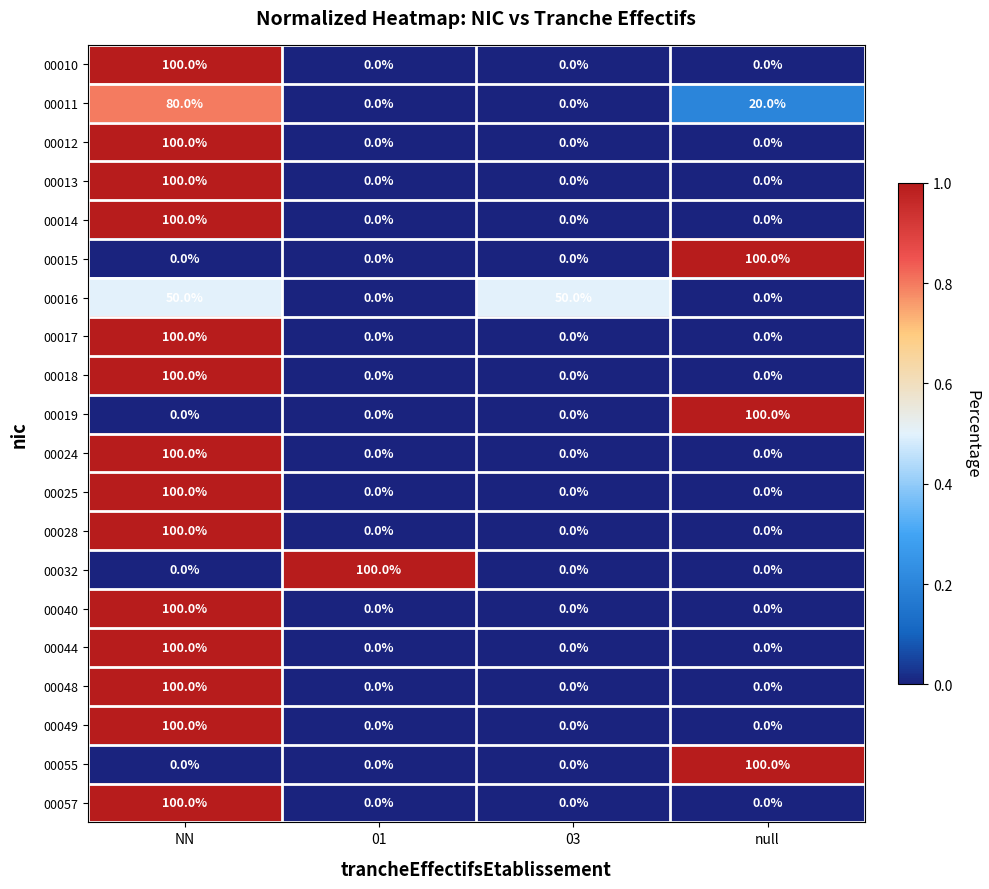

What is the average value of the 00040 series?

25